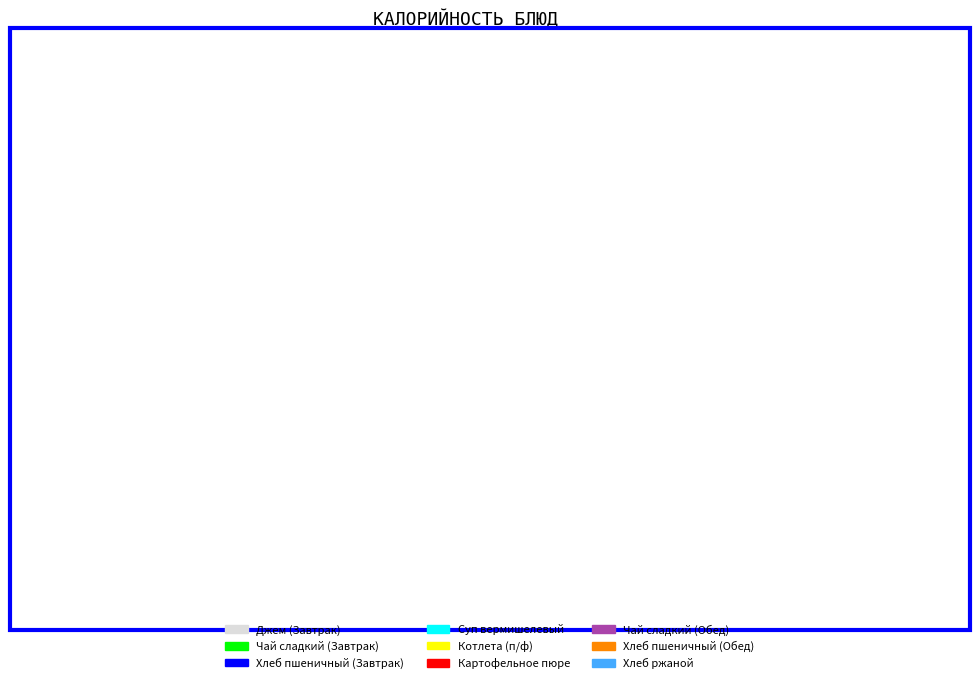

Is Суп вермишелевый the majority of the pie?

No